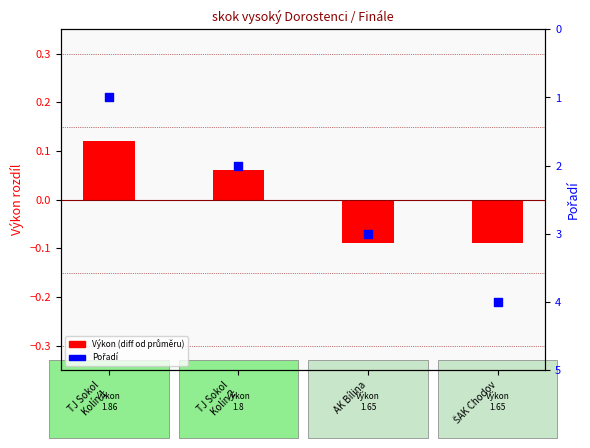

What is the total value across all series at ŠAK Chodov?

3.9